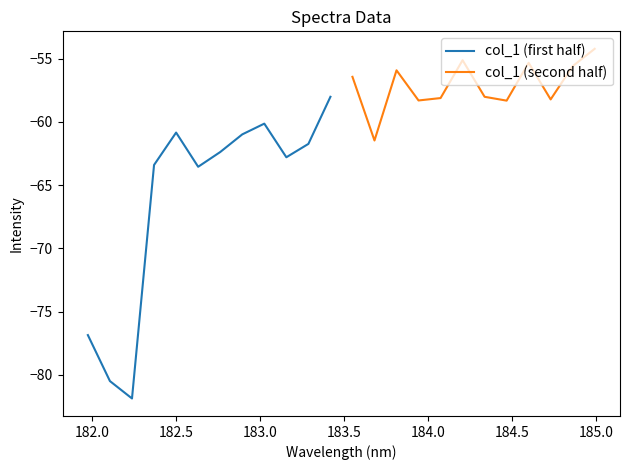

How many interior local peaks does the col_1 (second half) series have?

3